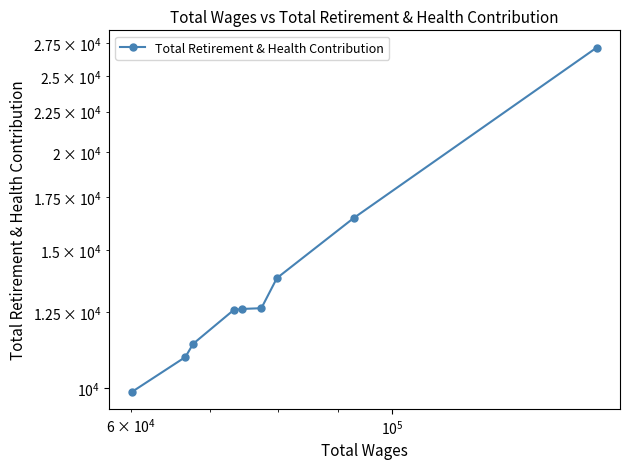

What is the greatest value displayed?

27163